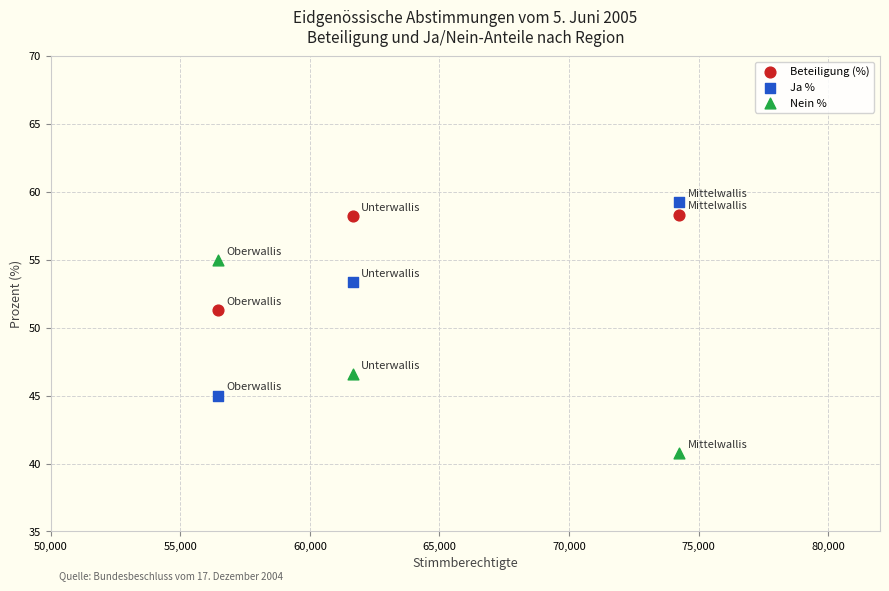

Which series contains the highest Y value?

Ja %